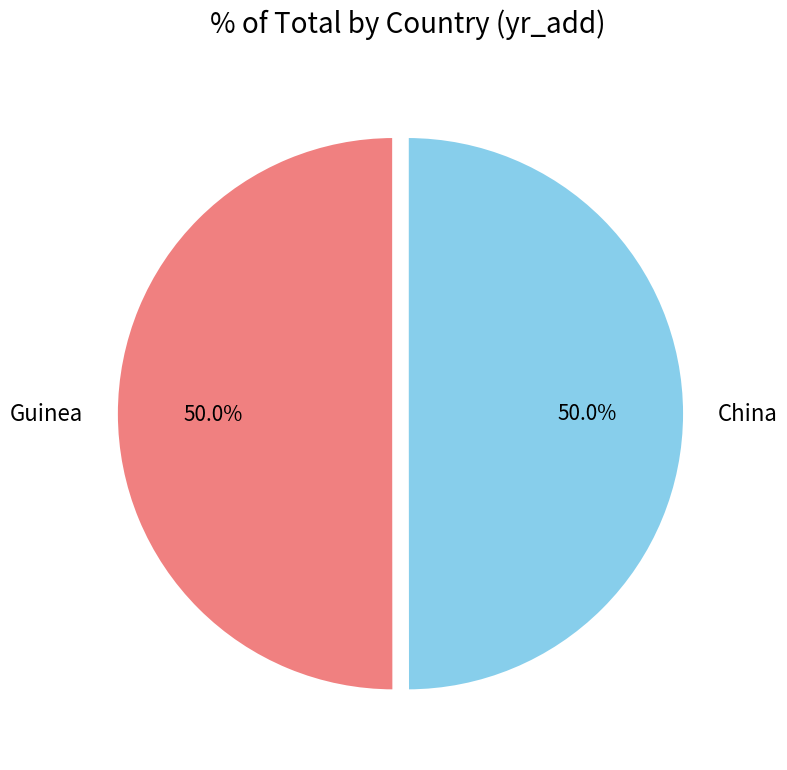

Is it true that China is 50% of the pie?

True